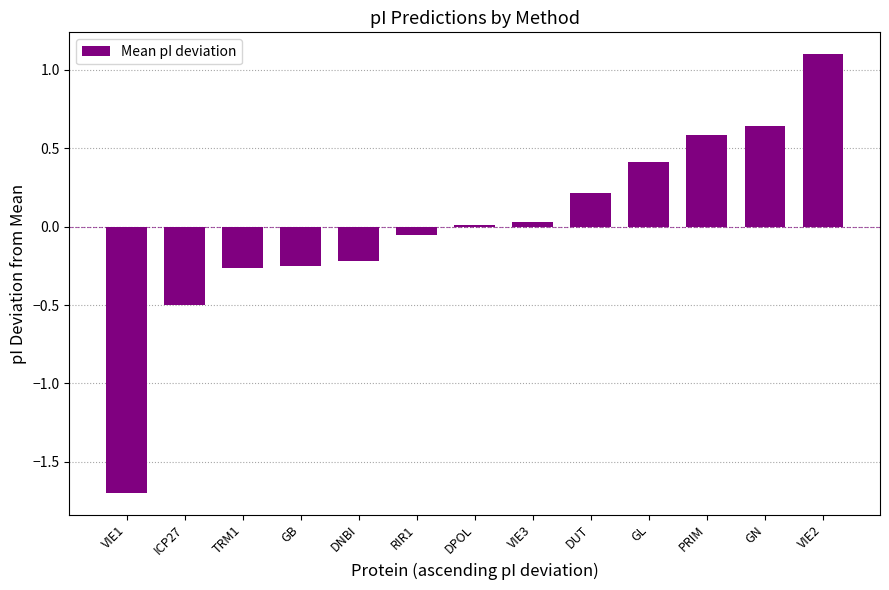

What is the change in value from GN to VIE2?

+0.5